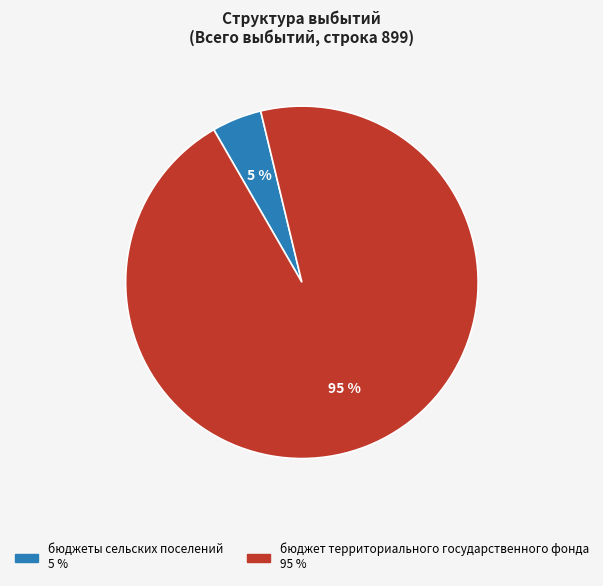

What is the largest slice in the pie chart?

бюджет территориального государственного фонда